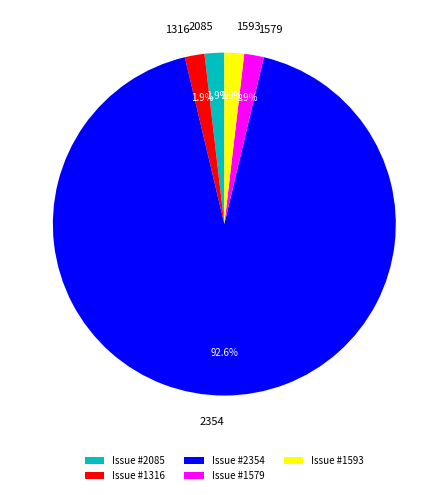

Which category accounts for the majority?

2354